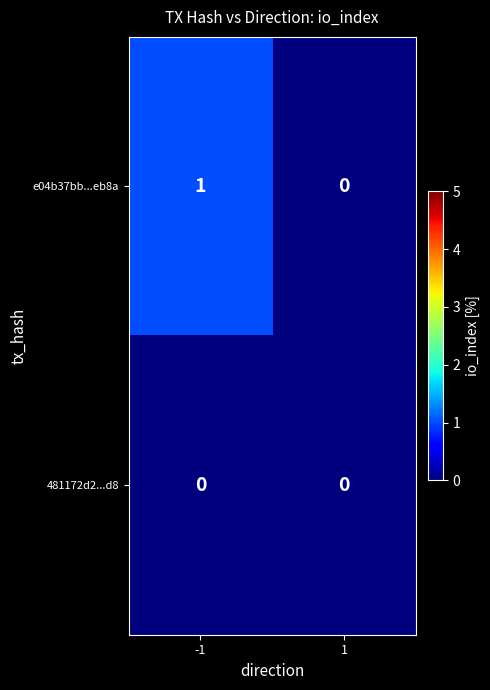

Reading right to left, extract all data points from this chart.

e04b37bb...eb8a: 1=0	-1=1
481172d2...d8: 1=0	-1=0